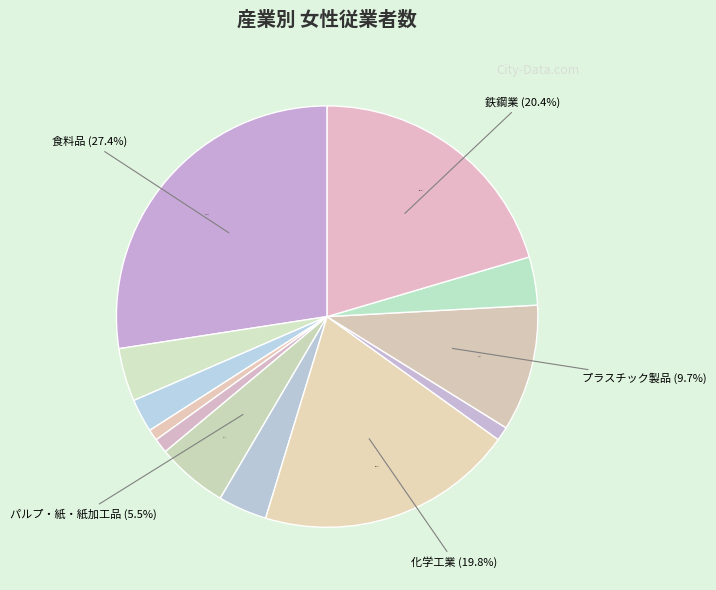

Is there any slice that represents more than half of the pie?

No